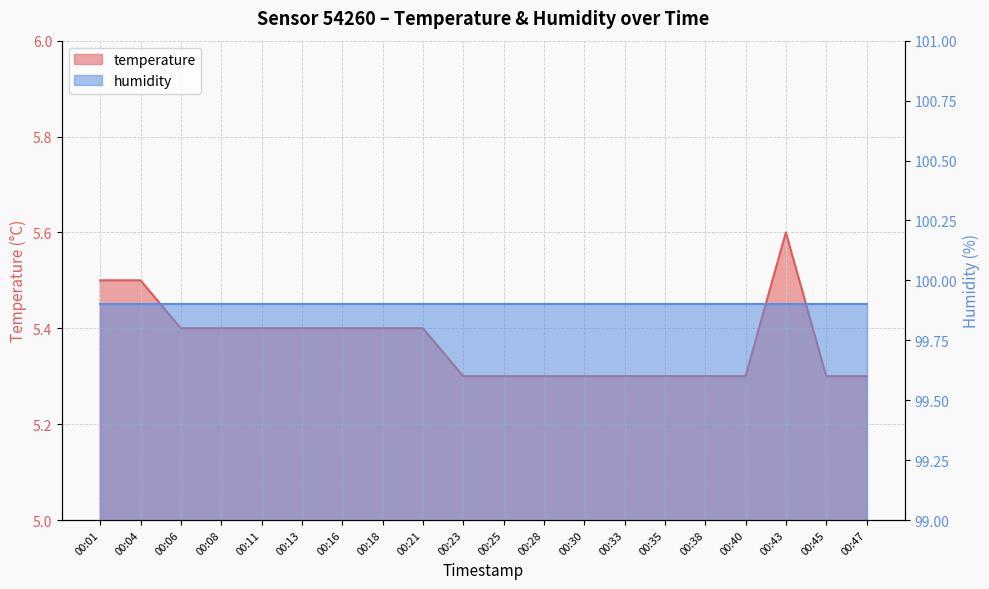

Reading right to left, list all the values displayed in this chart.

5.3	5.3	5.6	5.3	5.3	5.3	5.3	5.3	5.3	5.3	5.3	5.4	5.4	5.4	5.4	5.4	5.4	5.4	5.5	5.5